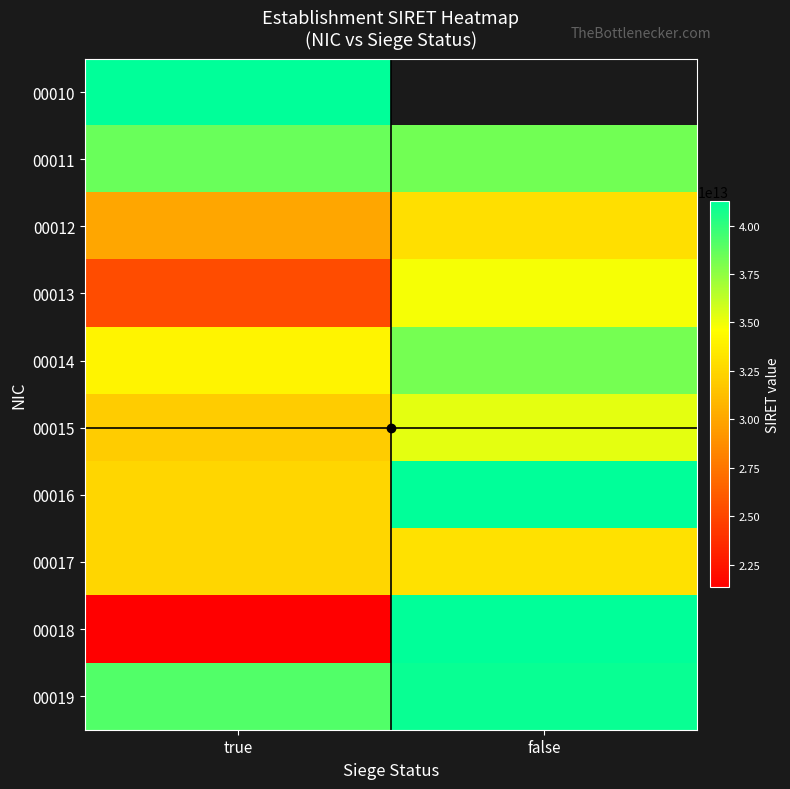

Rank the series by their maximum value, from highest to lowest.

00010, 00016, 00018, 00019, 00011, 00014, 00015, 00013, 00017, 00012